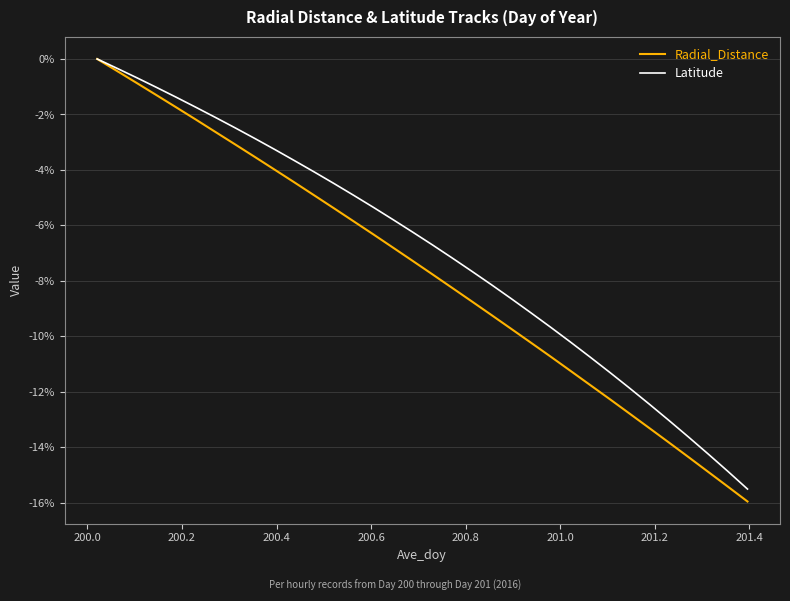

What are all the series names shown in the legend?

Radial_Distance, Latitude